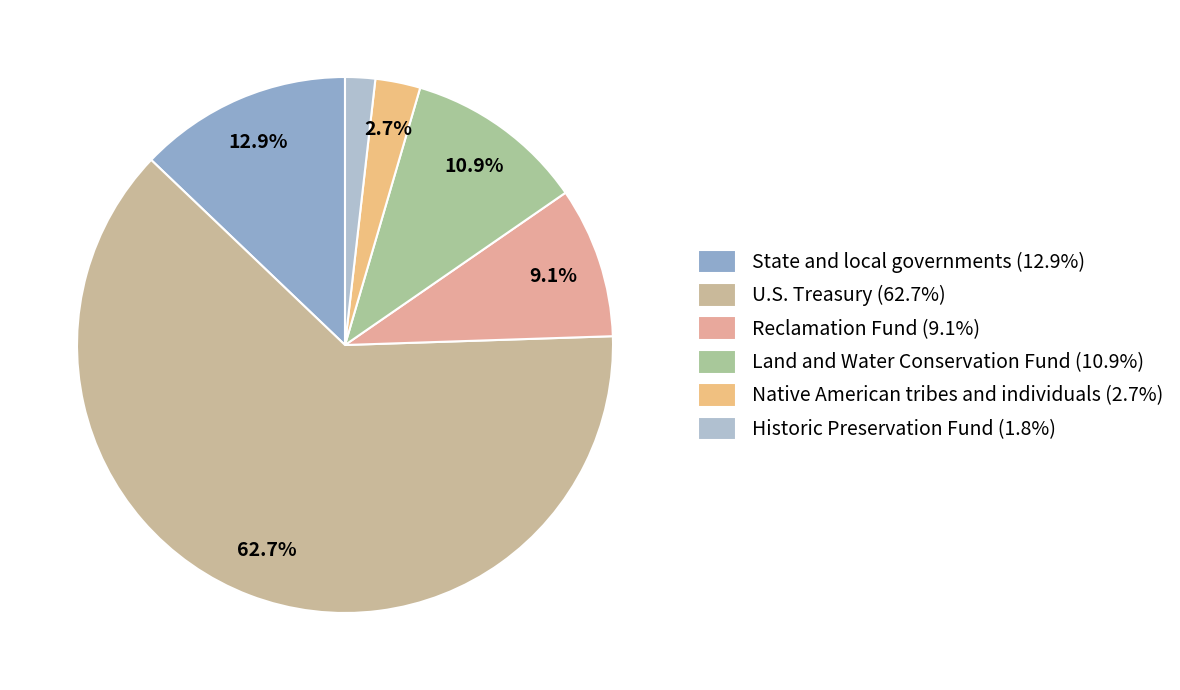

Is Land and Water Conservation Fund the majority of the pie?

No